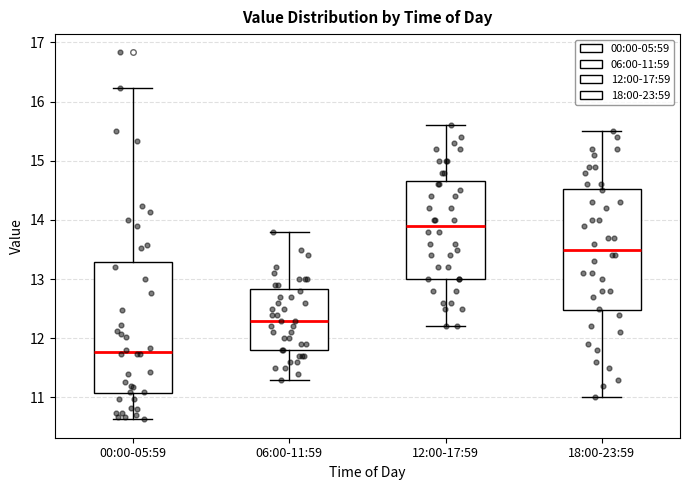

Reading left to right, read every box against the y-axis: the position of its median line, the range the box covers, and the ends of its whiskers. The values are not printed on the chart, so give them approximately, as read against the axis.

00:00-05:59: median 11.8, box 11.1 to 13.3, whiskers 10.6 to 16.2
06:00-11:59: median 12.3, box 11.8 to 12.8, whiskers 11.3 to 13.8
12:00-17:59: median 13.9, box 13.0 to 14.7, whiskers 12.2 to 15.6
18:00-23:59: median 13.5, box 12.5 to 14.5, whiskers 11.0 to 15.5